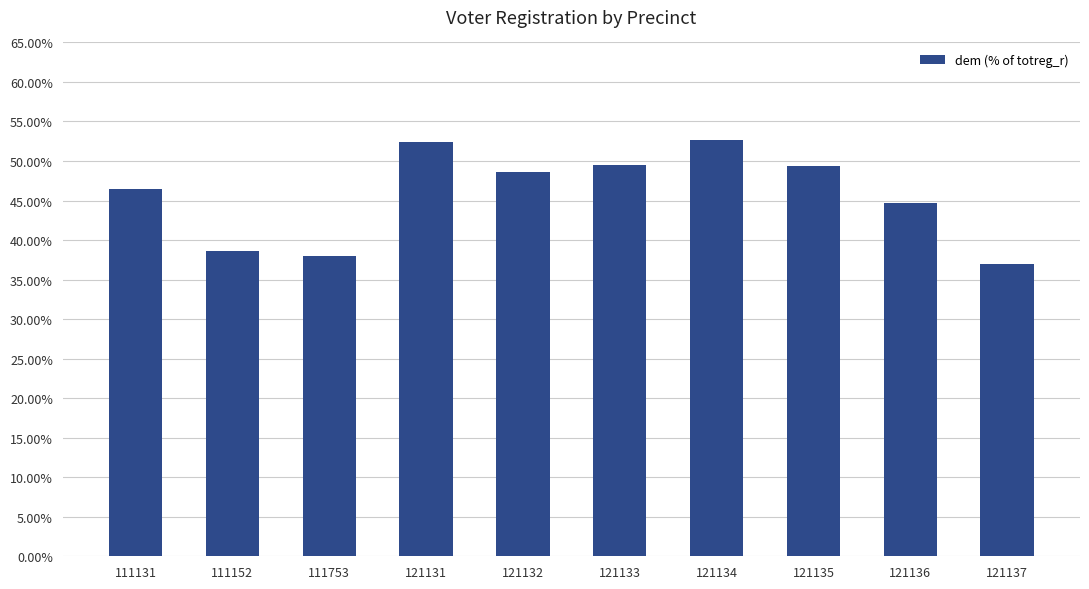

List the labels in order of value, largest first.

121134, 121131, 121133, 121135, 121132, 111131, 121136, 111152, 111753, 121137